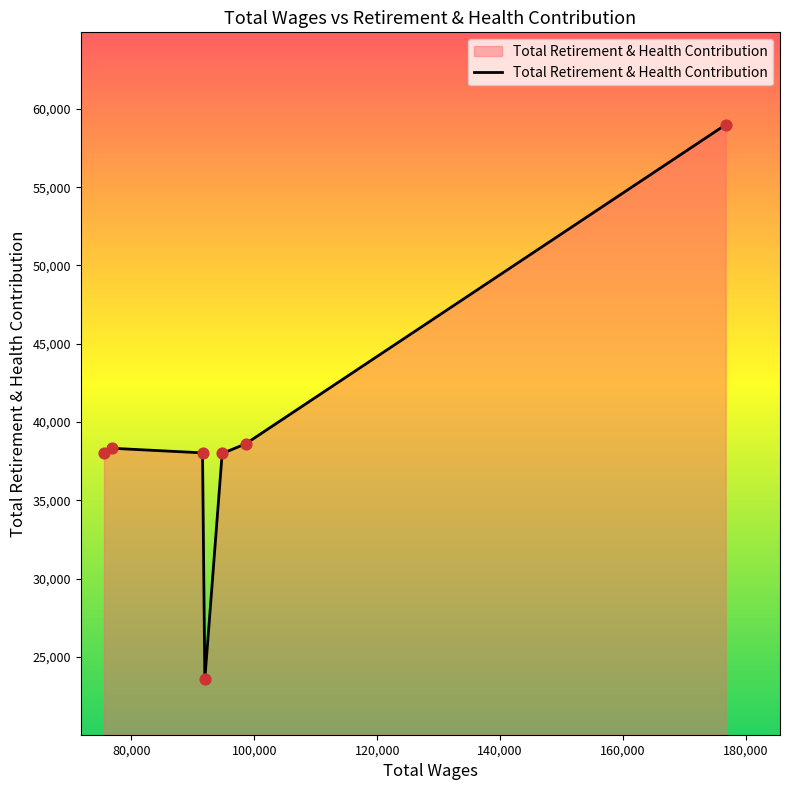

What is the greatest value displayed?

58990